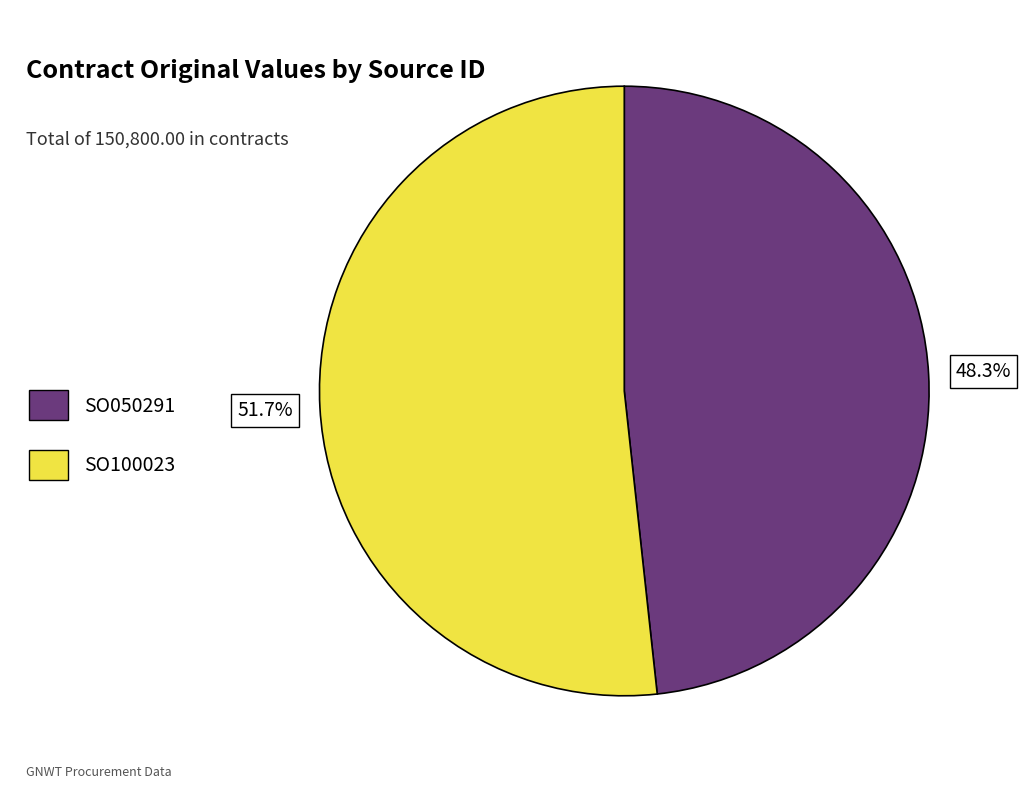

What is the total percentage of SO050291 and SO100023?

100.0%